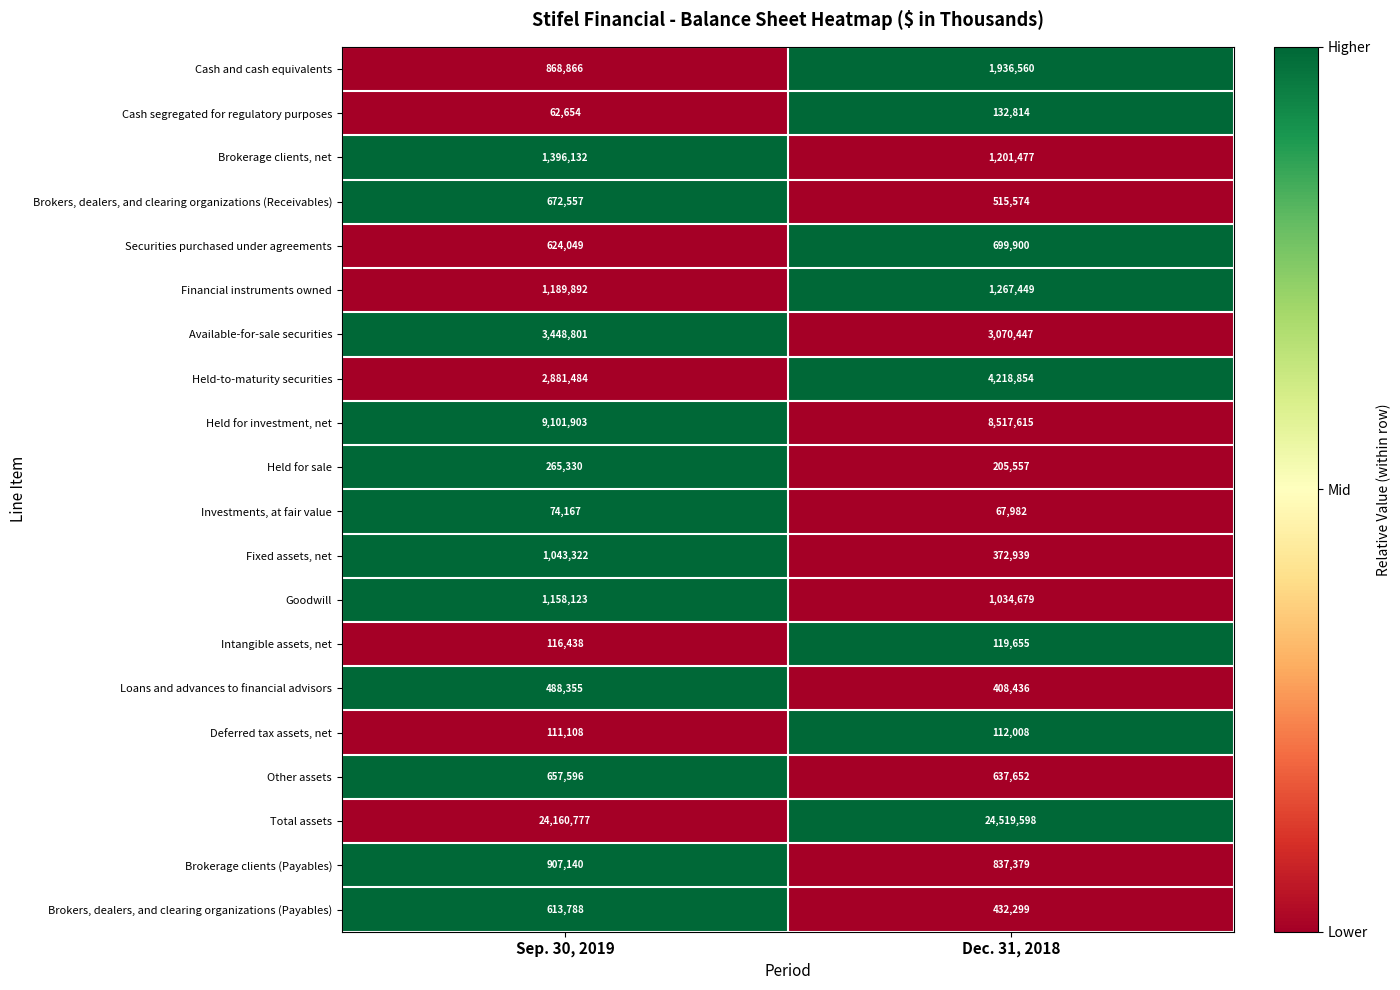

Which series has the largest total across all categories?

Total assets